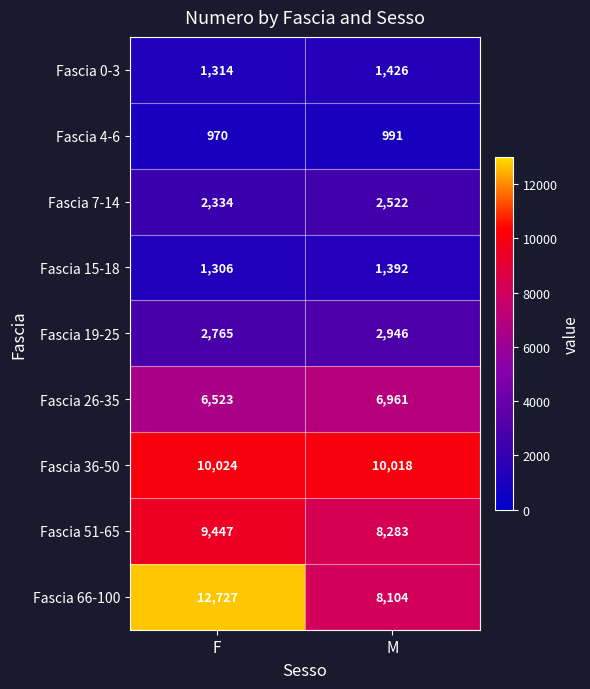

What is the difference between the maximum and minimum values in the Fascia 51-65 series?

1164